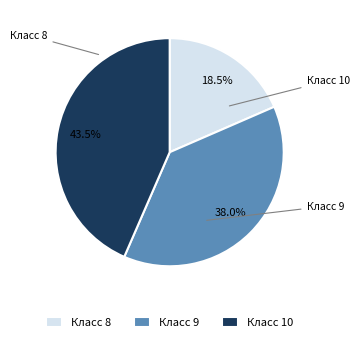

Which category has the smallest portion of the pie?

Класс 8